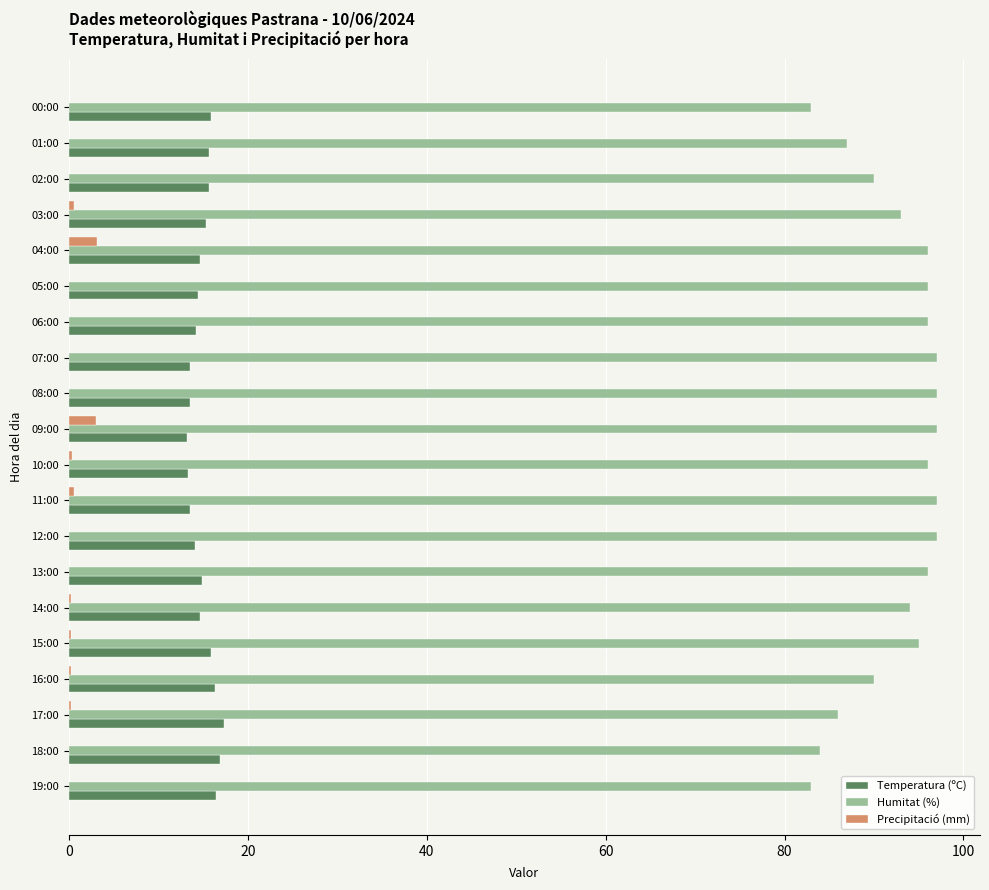

What is the greatest value displayed?

97.0